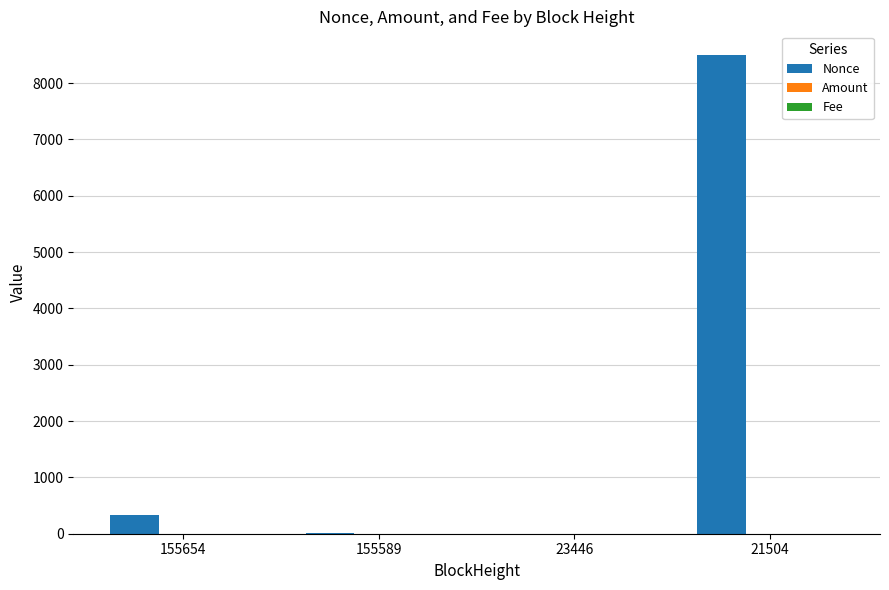

What is the sum of all Nonce values?

8842.0